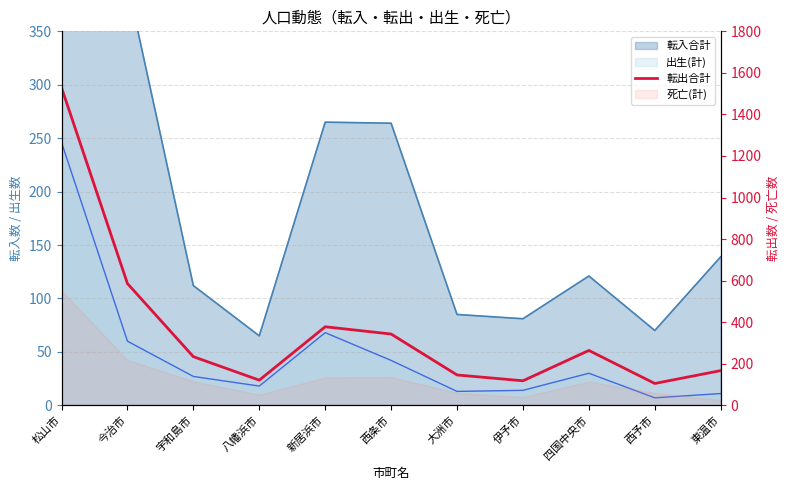

True or false: the data shows 264 at 四国中央市.

True